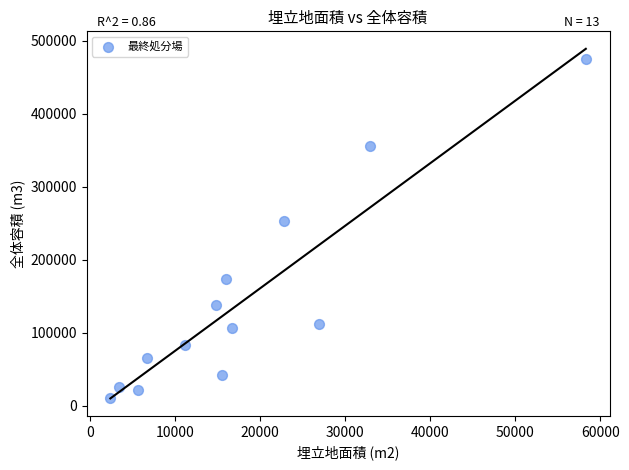

What is the range of Y values (max minus min)?

464287